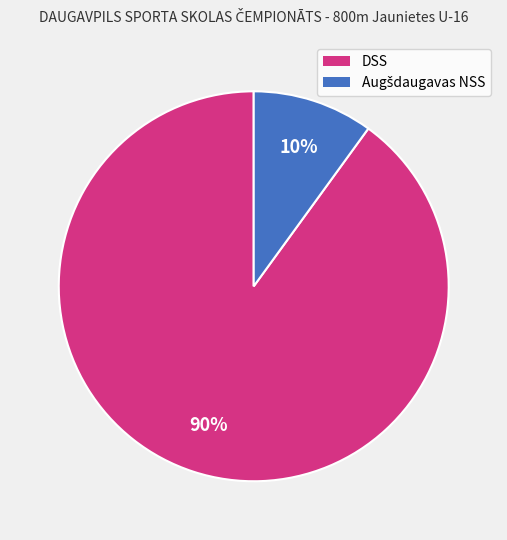

What percentage is the DSS slice, to the nearest percent?

90%